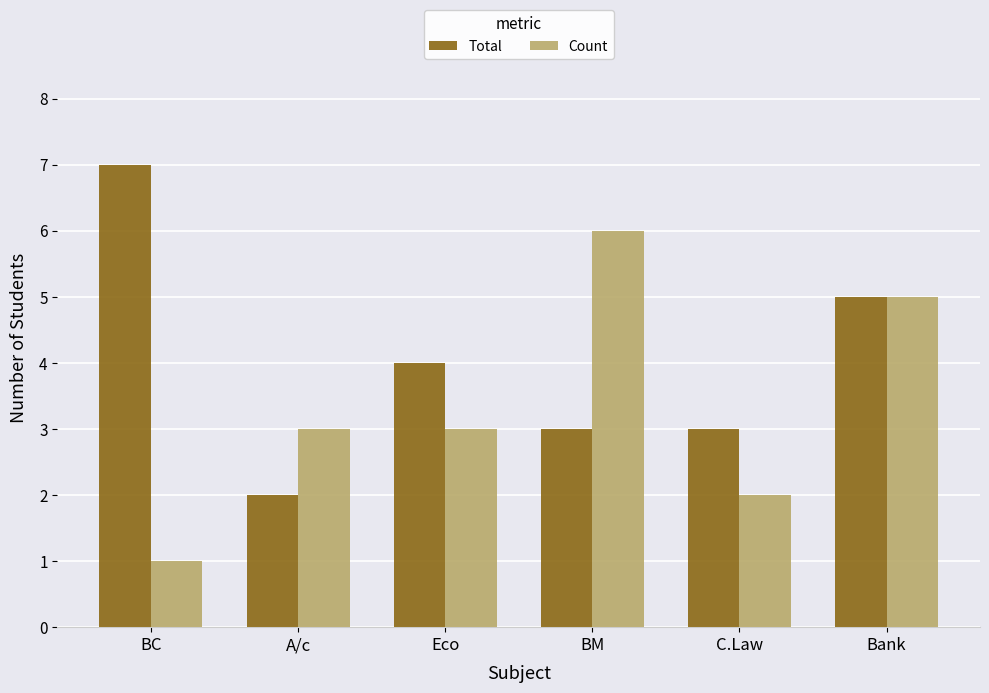

How many groups of bars are there?

6